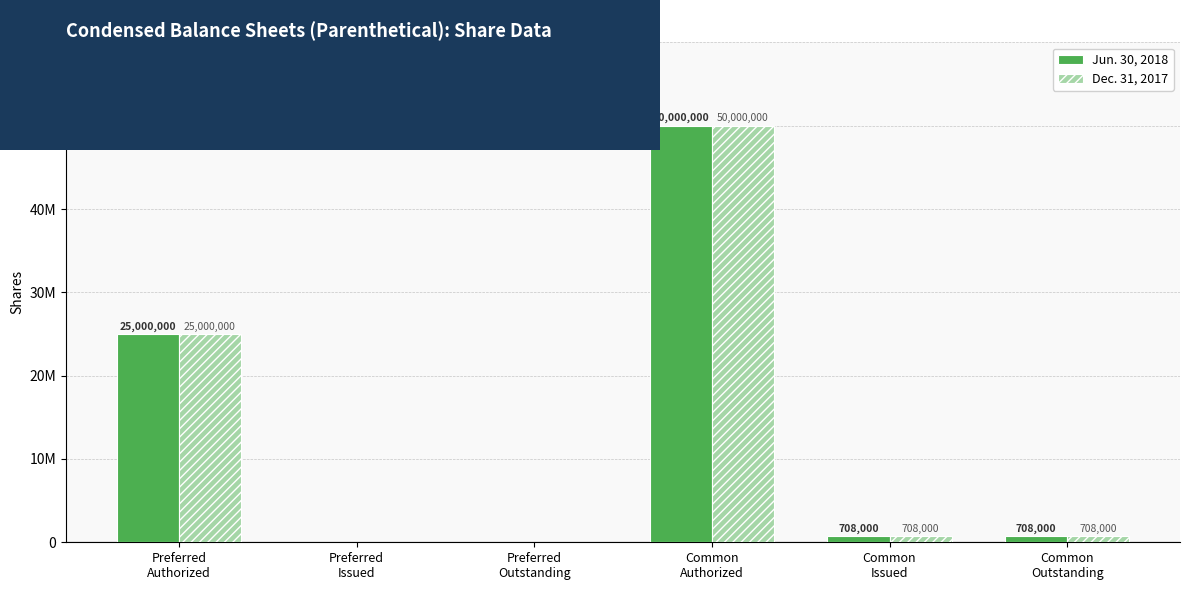

What are all the series names shown in the legend?

Jun. 30, 2018, Dec. 31, 2017